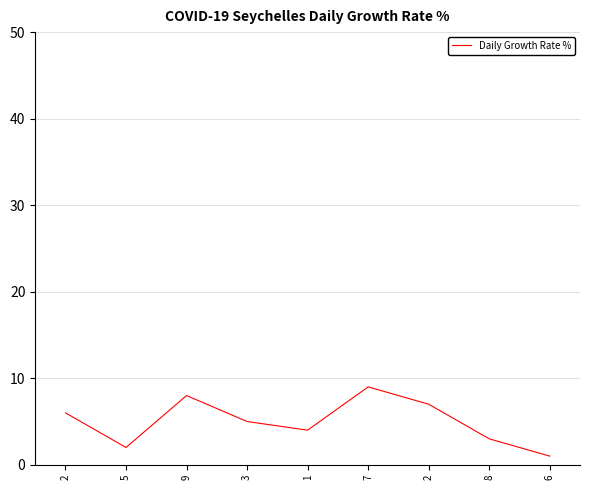

What is the sum of the values at 9 and 2?

14